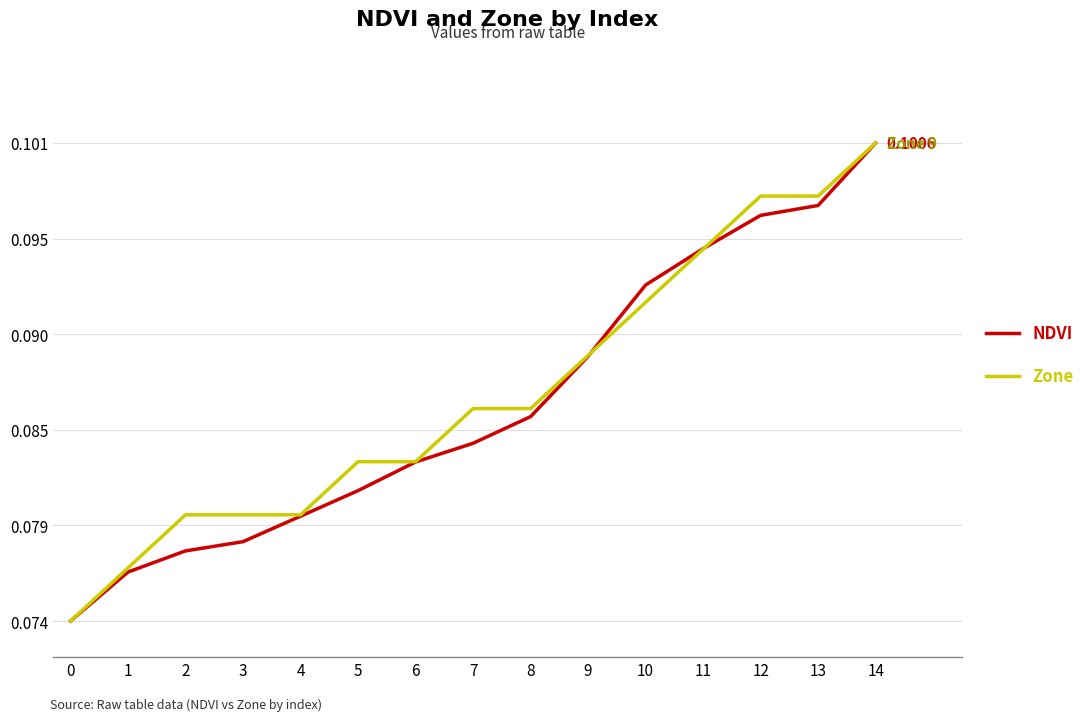

Is this an area chart (filled region under the line)?

No